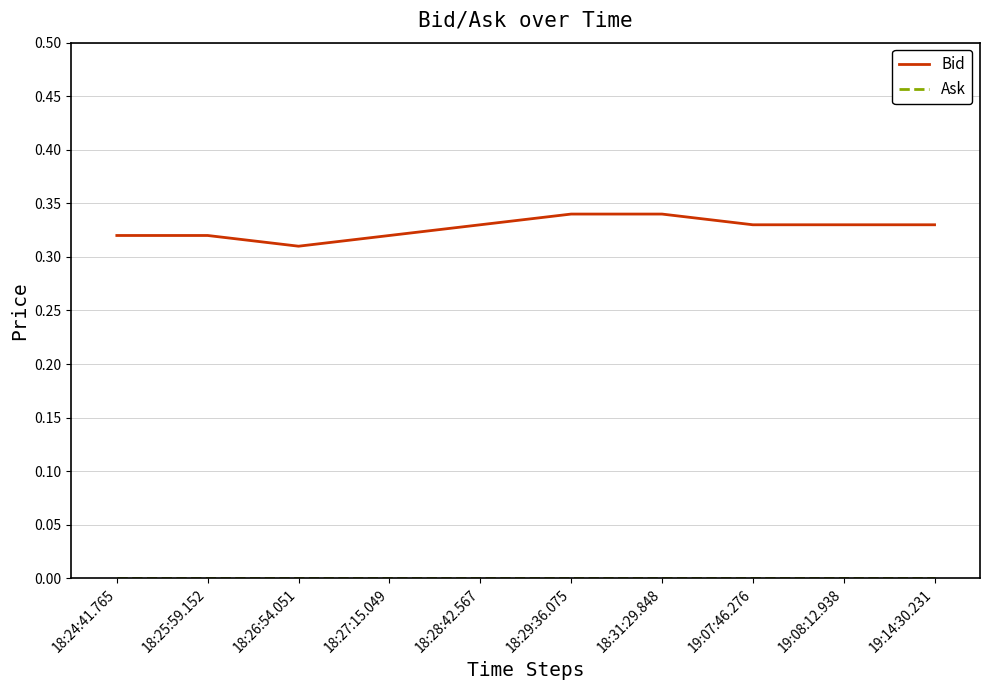

What position from the left is 18:24:41.765?

1